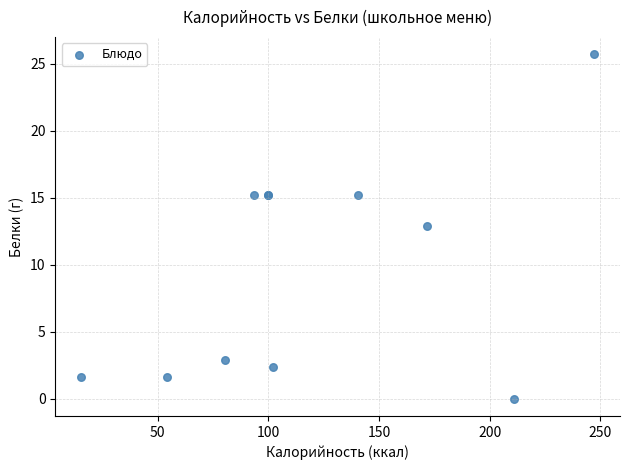

What Y value in the scatter plot is closest to 12?

12.9